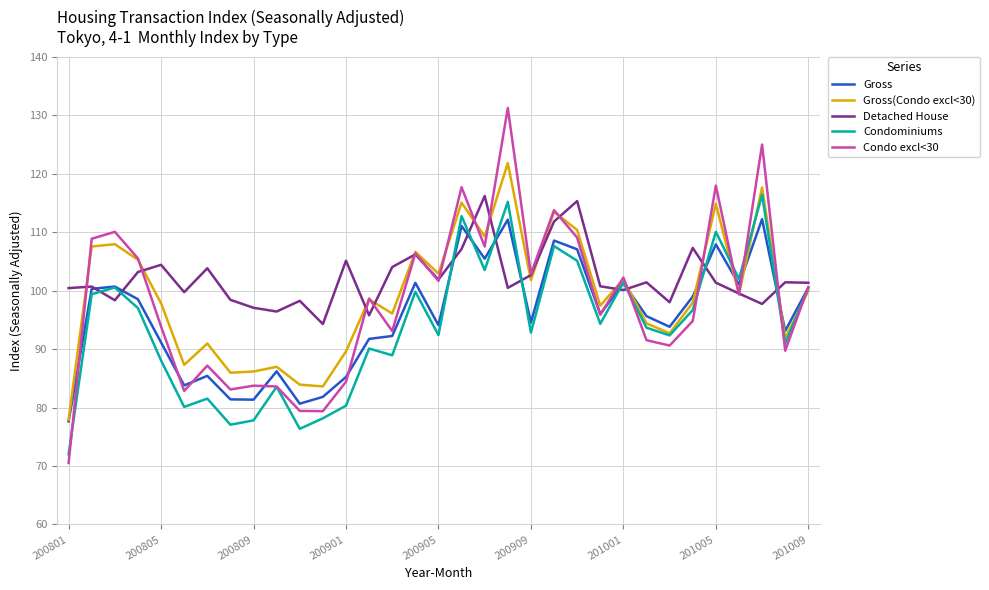

Which series has the widest spread of values?

Condo excl<30